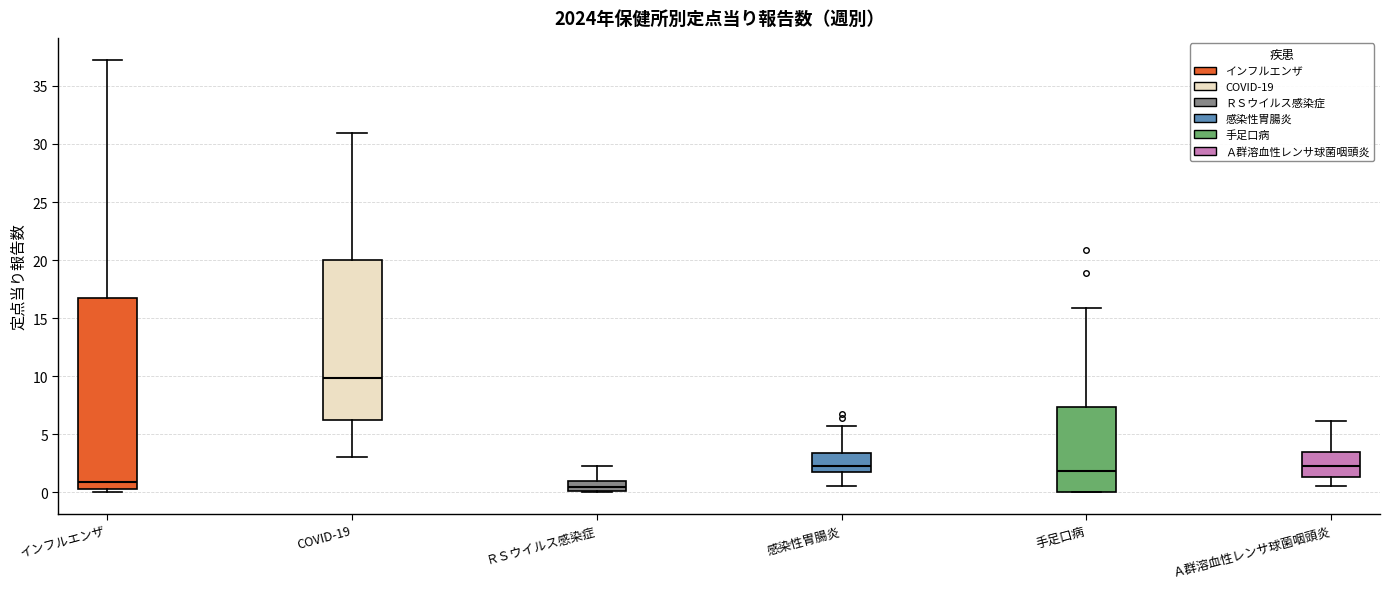

Reading left to right, read every box against the y-axis: the position of its median line, the range the box covers, and the ends of its whiskers. The values are not printed on the chart, so give them approximately, as read against the axis.

インフルエンザ: median 1.0, box 0.0 to 17.0, whiskers 0.0 (just below the box's lower edge) to 37.5
COVID-19: median 10.0, box 6.0 to 20.0, whiskers 3.0 to 31.0
ＲＳウイルス感染症: median 0.5, box 0.0 to 1.0, whiskers 0.0 to 2.5
感染性胃腸炎: median 2.5, box 1.5 to 3.5, whiskers 0.5 to 5.5
手足口病: median 2.0, box 0.0 to 7.5, whiskers 0.0 to 16.0
Ａ群溶血性レンサ球菌咽頭炎: median 2.5, box 1.5 to 3.5, whiskers 0.5 to 6.0